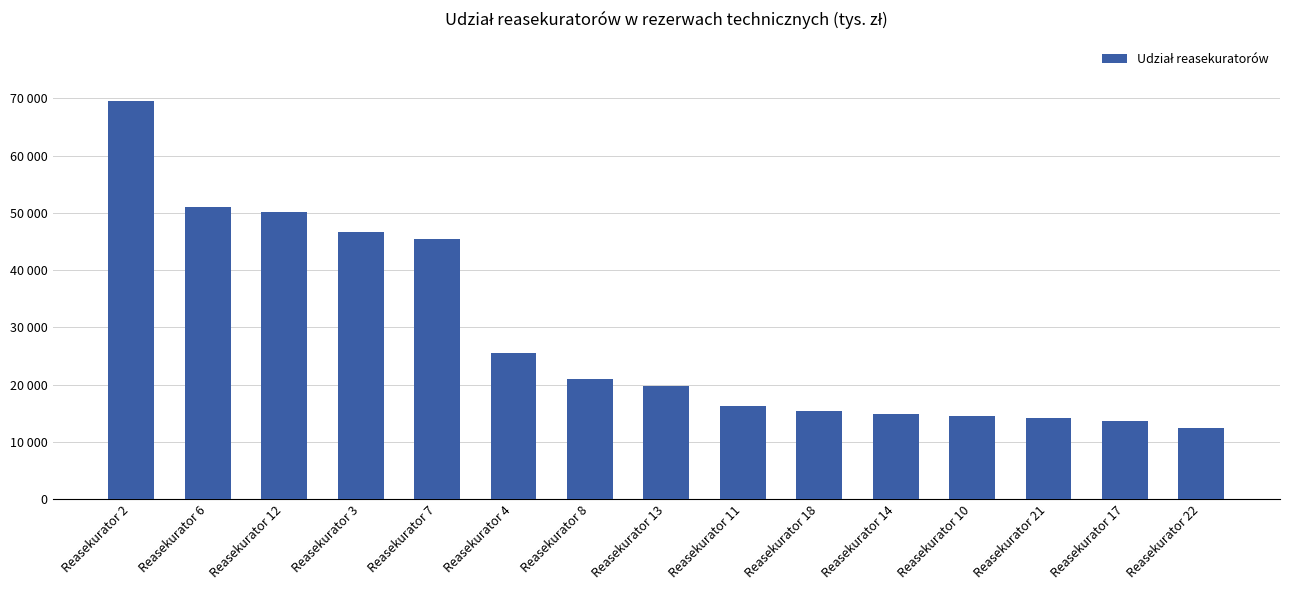

What position from the right is Reasekurator 12?

13